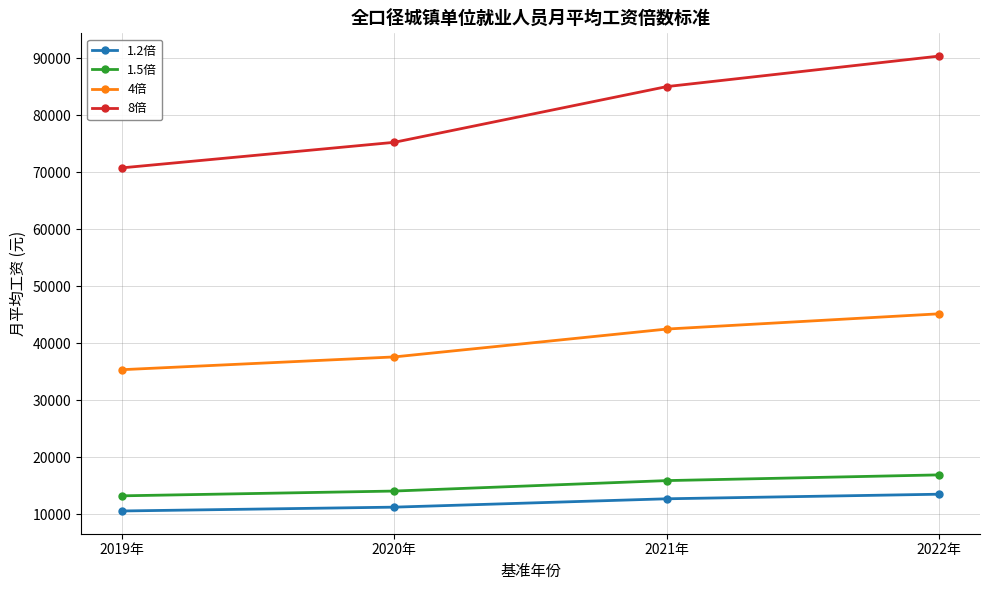

What is the greatest value displayed?

90376.0